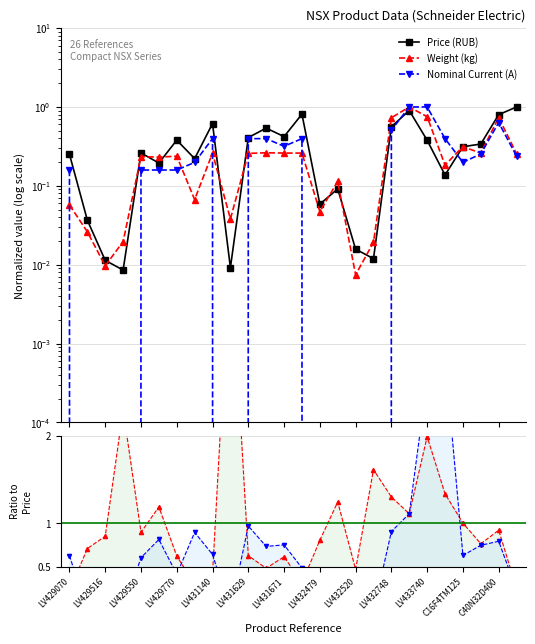

How many lines are shown in the chart?

3